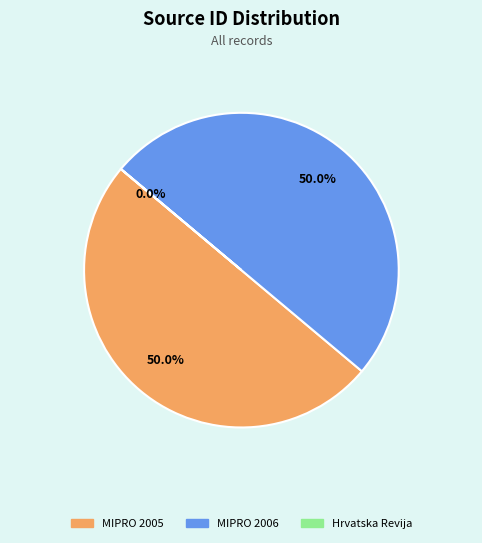

Which category has the smallest portion of the pie?

Hrvatska Revija